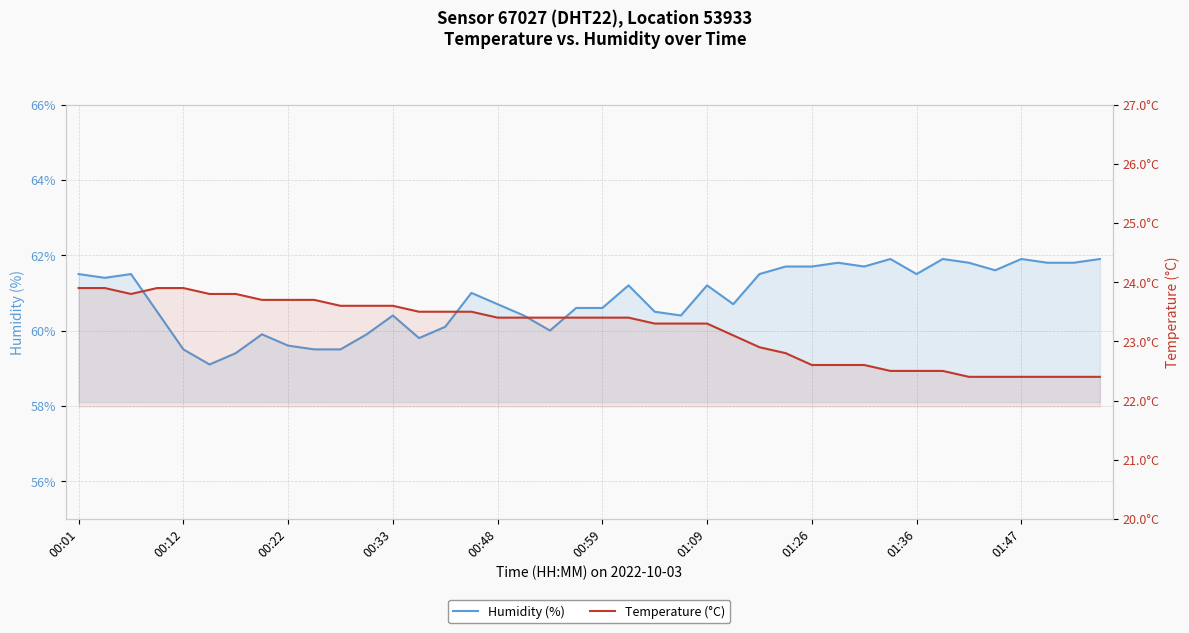

Which category has the highest value in the Temperature (°C) series?

00:01